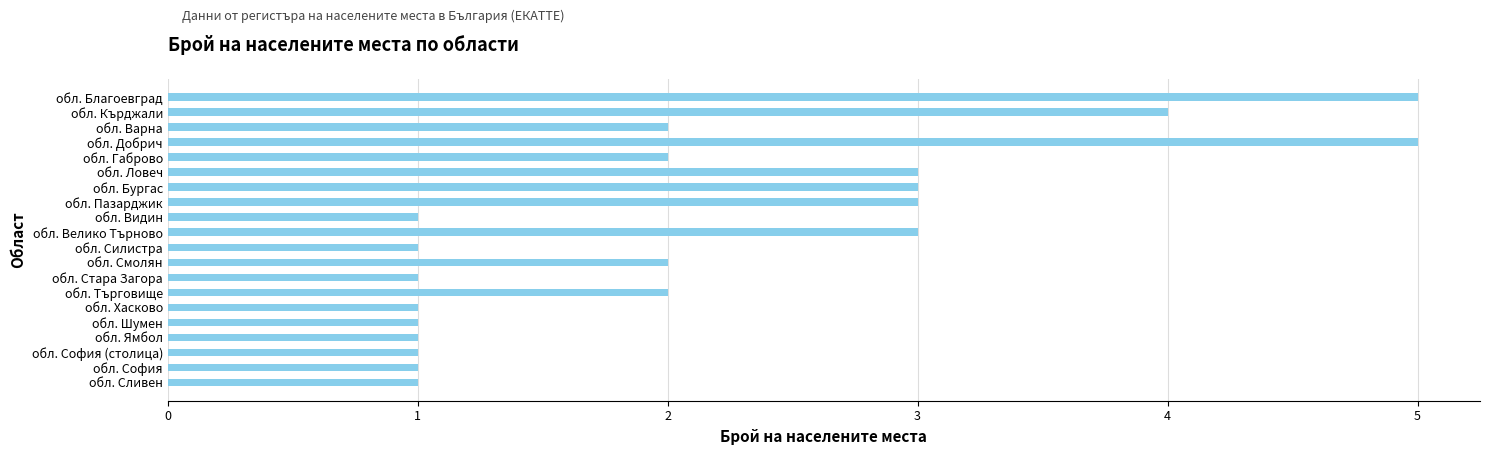

Reading top to bottom, extract all data points from this chart.

5	4	2	5	2	3	3	3	1	3	1	2	1	2	1	1	1	1	1	1